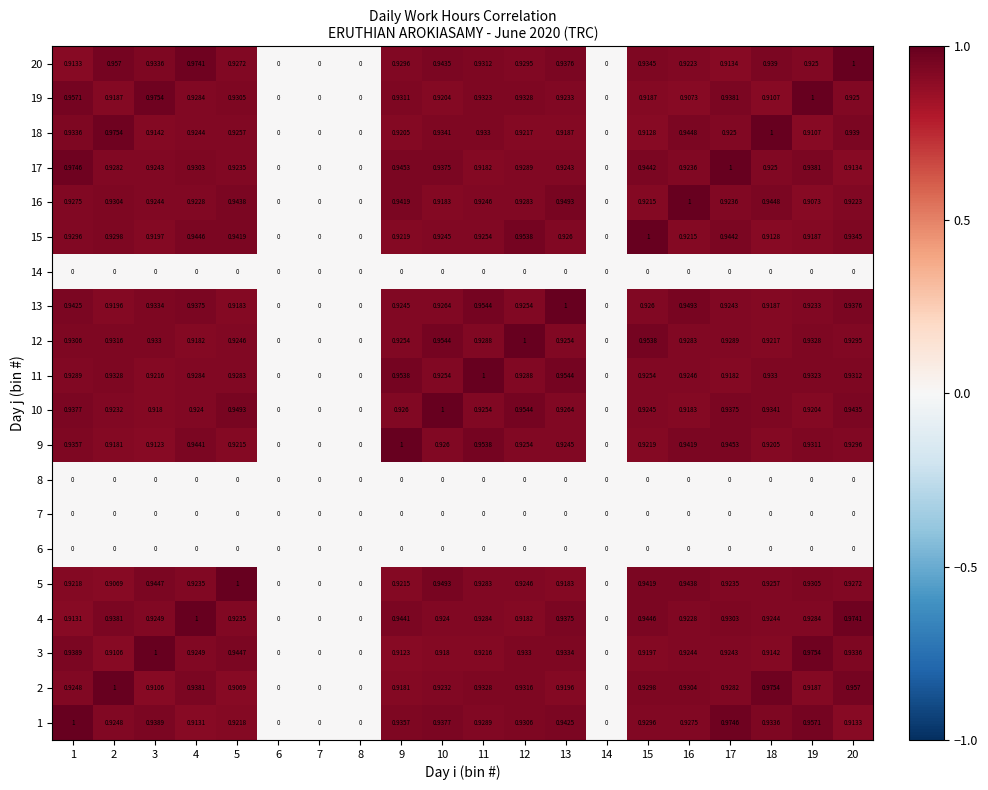

Is the value of 8 at 3 greater than the value of 18 at 10?

No